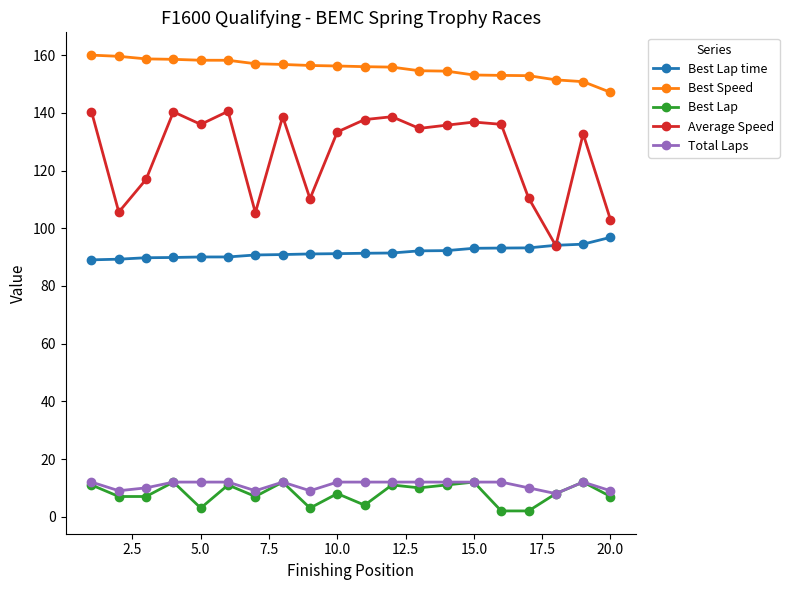

True or false: Total Laps has more than 0 points higher than both neighbors.

True